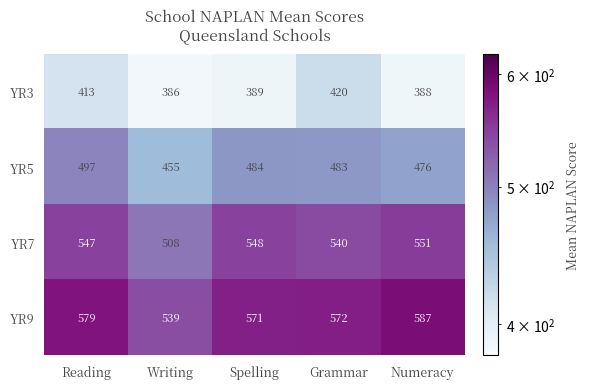

The YR3 series shows 420 at Grammar. True or false?

True